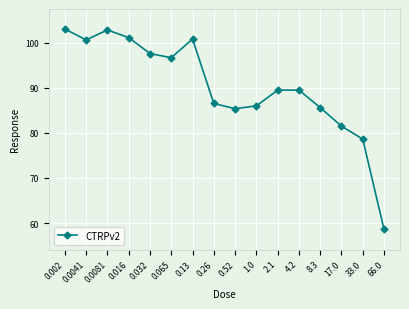

Approximately how many times larger is the value at 0.13 compared to 0.52?

1.2